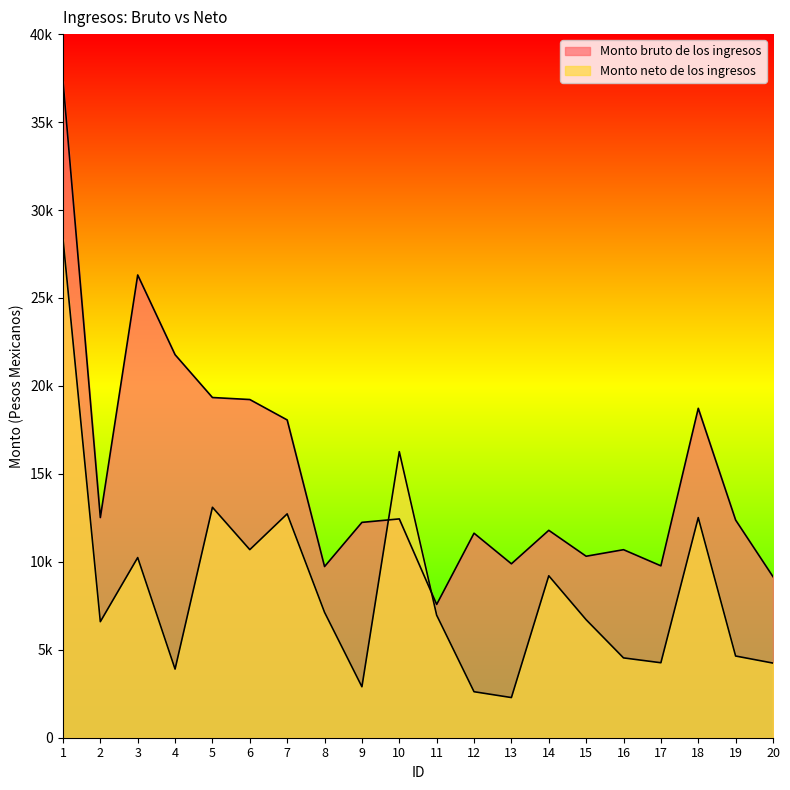

Rank the series at 19 from highest to lowest value.

Monto bruto de los ingresos, Monto neto de los ingresos